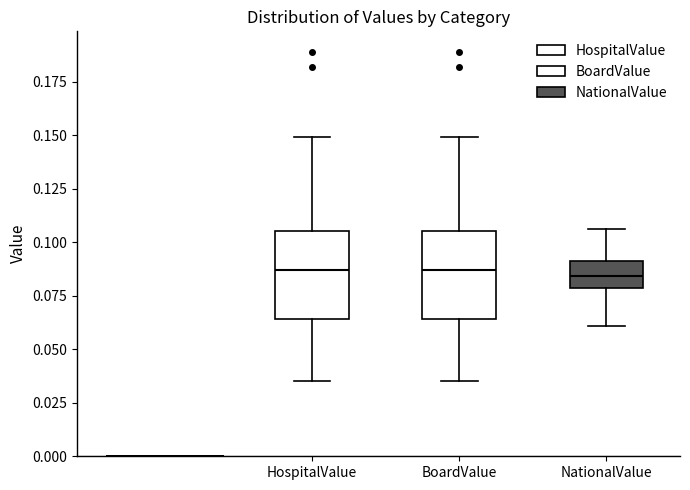

Reading left to right, transcribe this box plot: for each box, give where its median line is, the range the box spans, and where its two whiskers end, as read against the y-axis. The values are not printed on the chart, so give them approximately, as read against the axis.

HospitalValue: median 0.085, box 0.065 to 0.105, whiskers 0.035 to 0.150
BoardValue: median 0.085, box 0.065 to 0.105, whiskers 0.035 to 0.150
NationalValue: median 0.085, box 0.080 to 0.090, whiskers 0.060 to 0.105